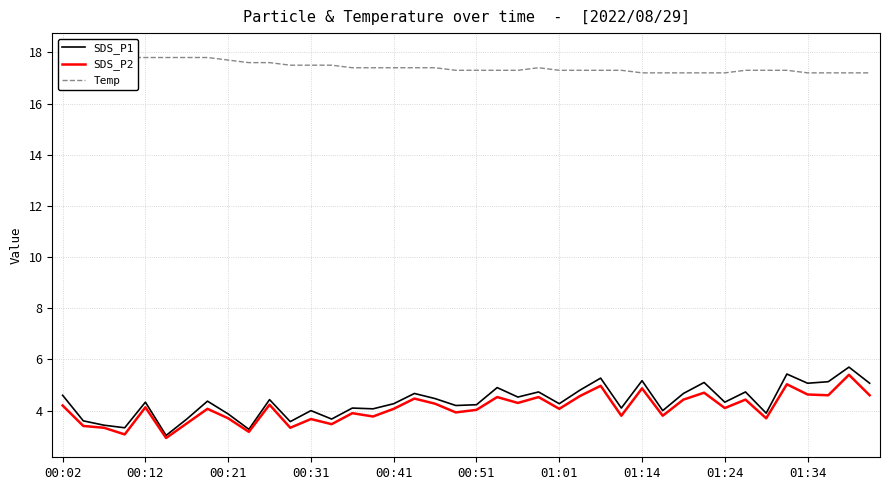

What is the lowest value of the Temp series?

17.2